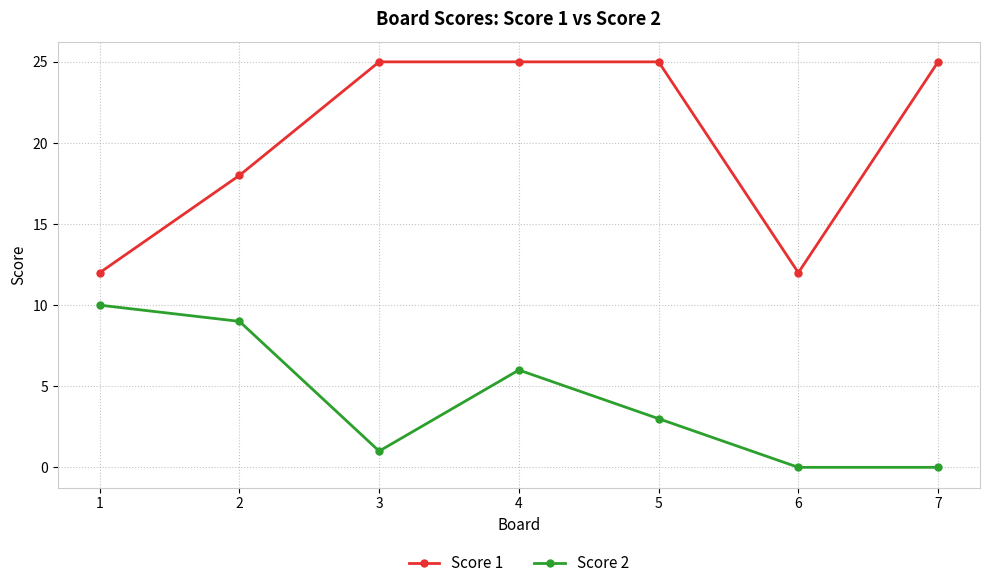

True or false: Score 2 has more than 2 interior local peaks.

False